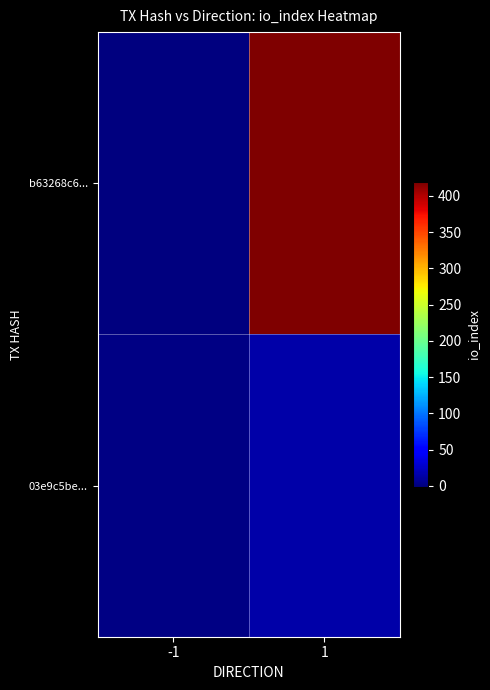

How many series are shown in this chart?

2